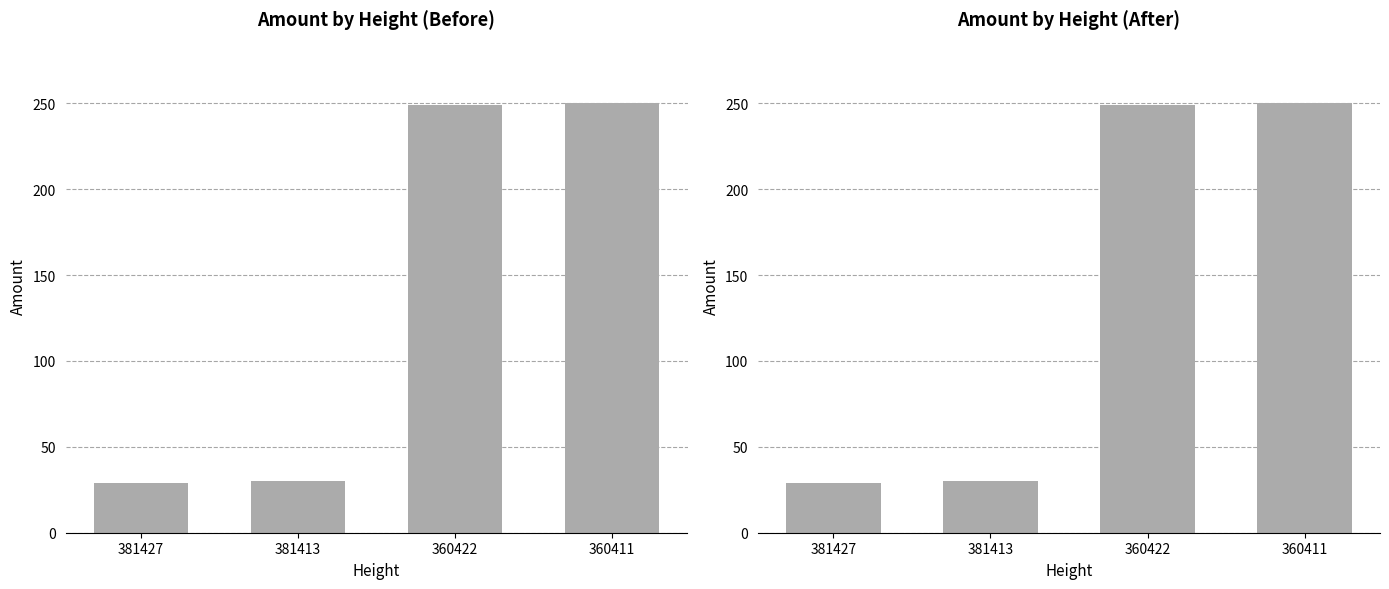

List the labels in order of value, largest first.

360411, 360422, 381413, 381427